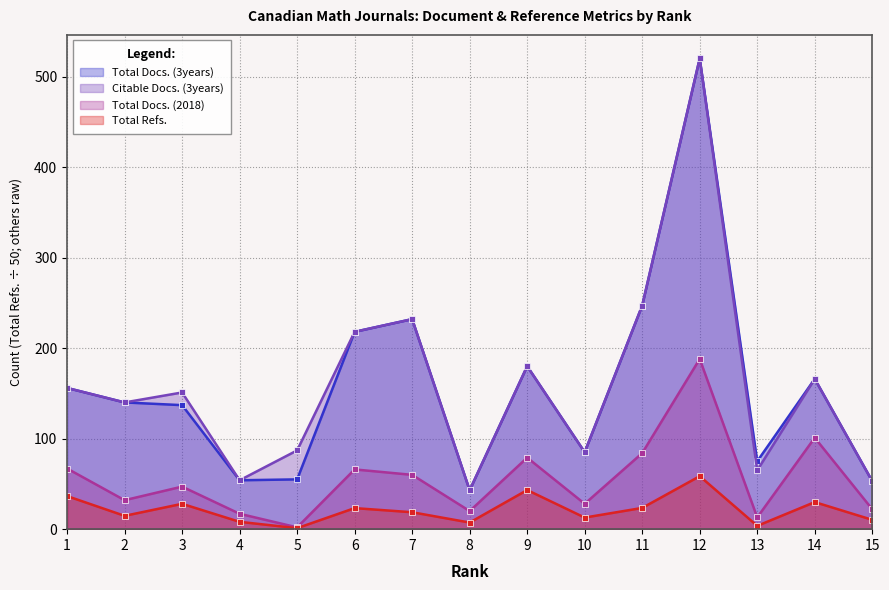

What is the value of the Citable Docs. (3years) point at the 11th from the left?

247.0